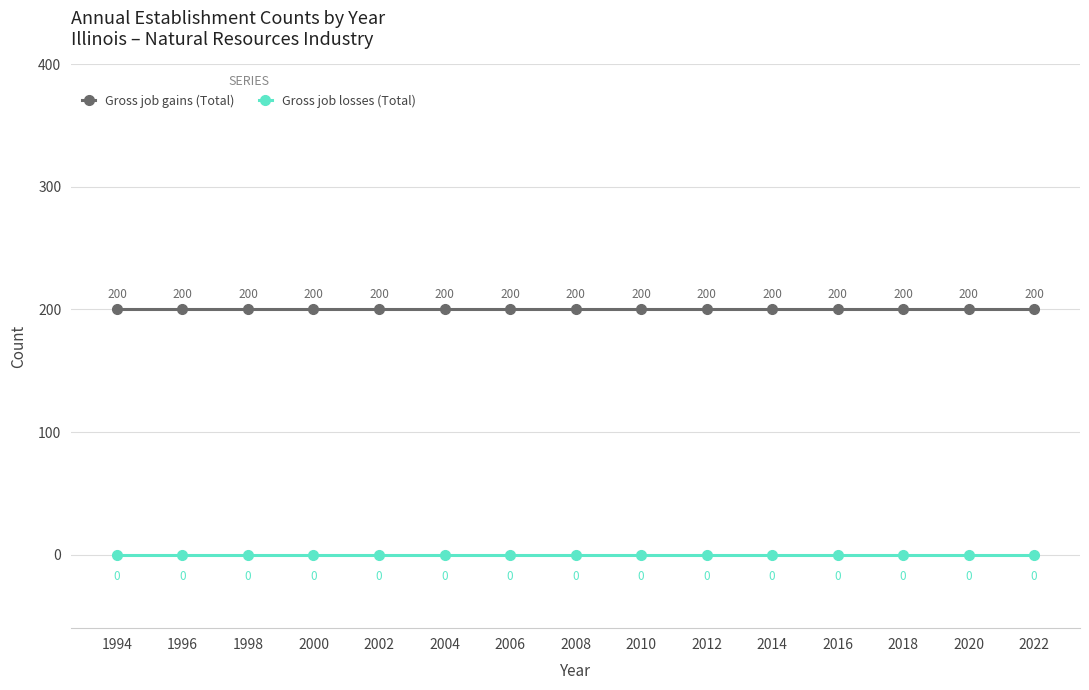

What is the minimum value for Gross job gains (Total)?

200